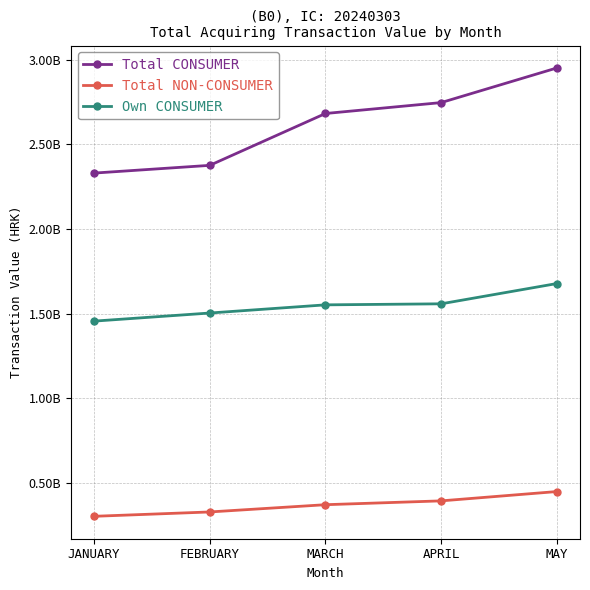

What is the difference between the second highest and second lowest values in the Total CONSUMER series?

371050527